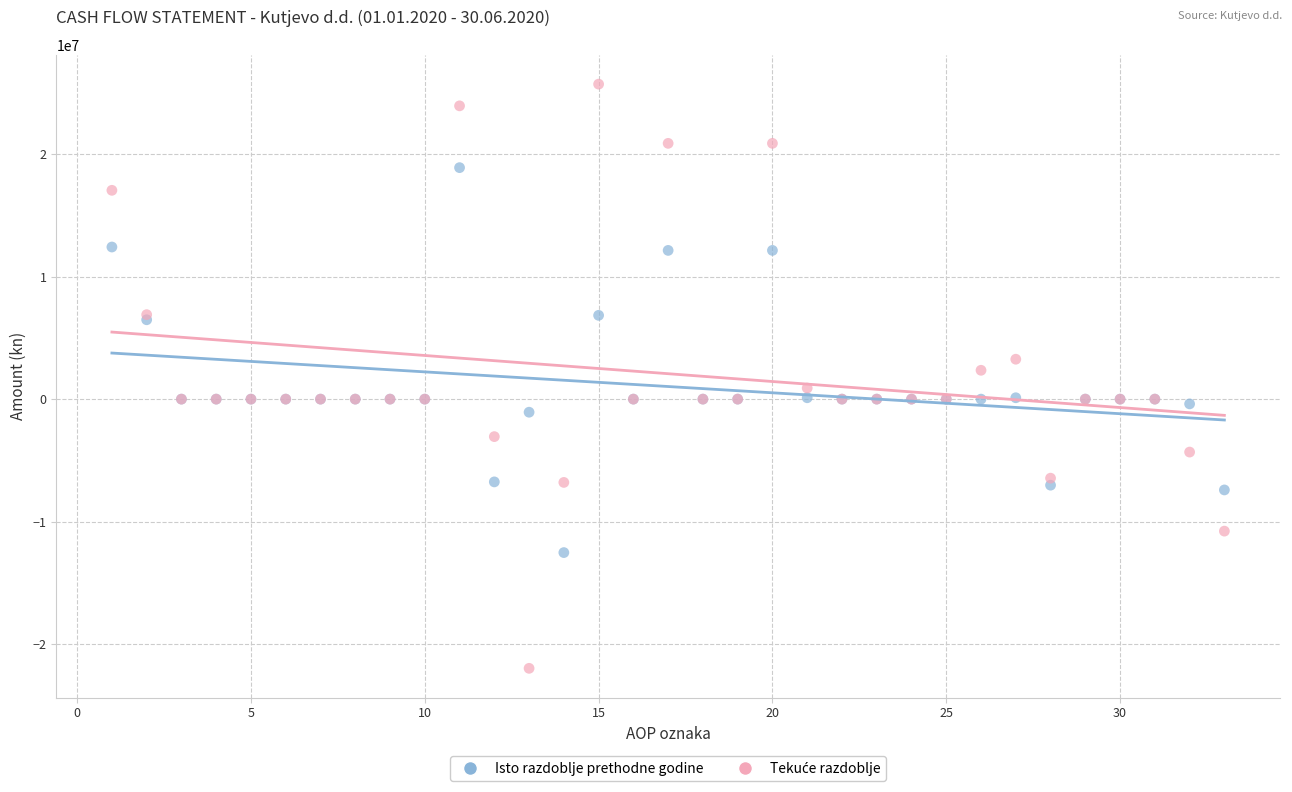

What is the X range (max minus min) for the scatter plot?

32